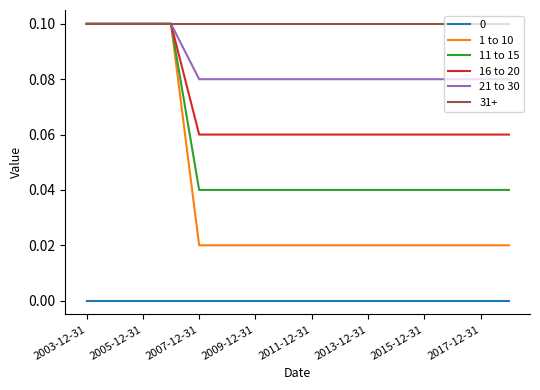

Which series has the largest total across all categories?

31+